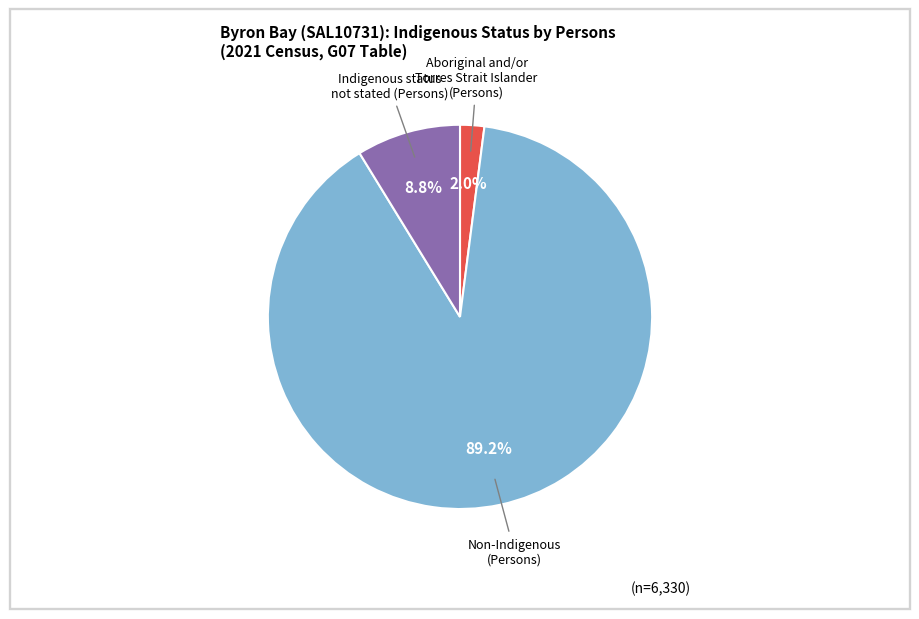

Does any single category account for the majority?

Yes